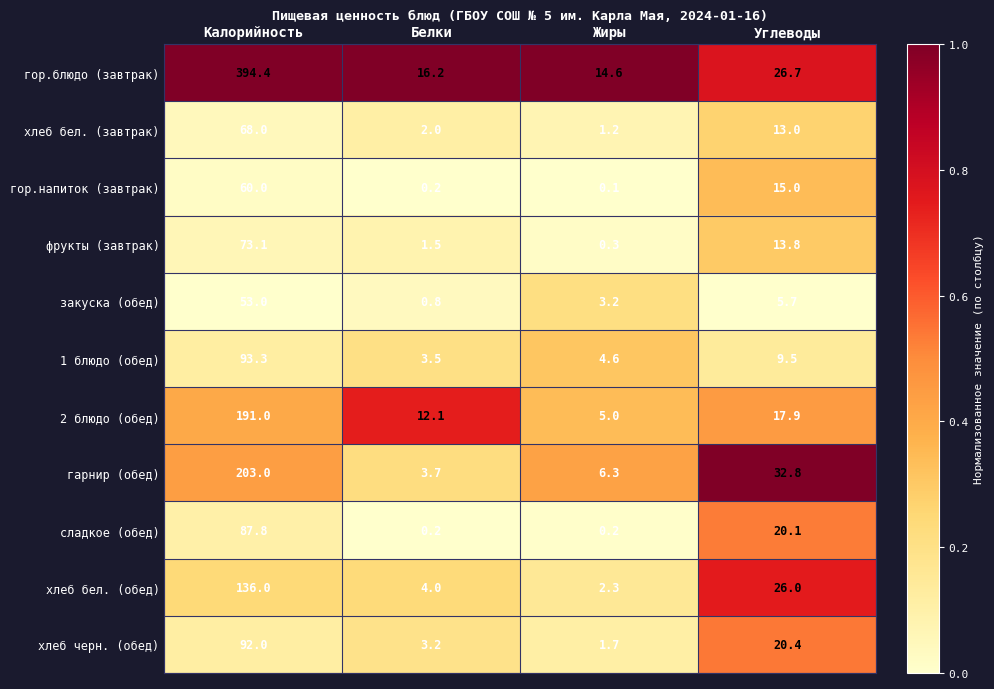

Which category has the lowest value across all series?

Жиры